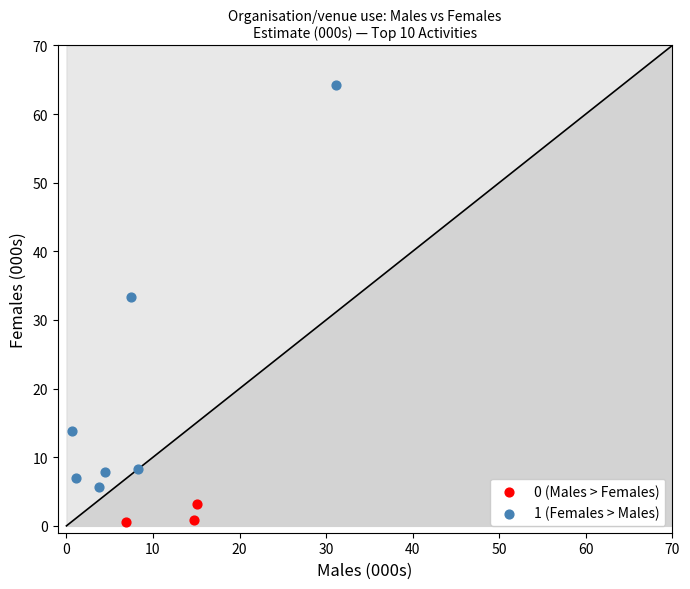

Which series contains the lowest Y value?

0 (Males > Females)